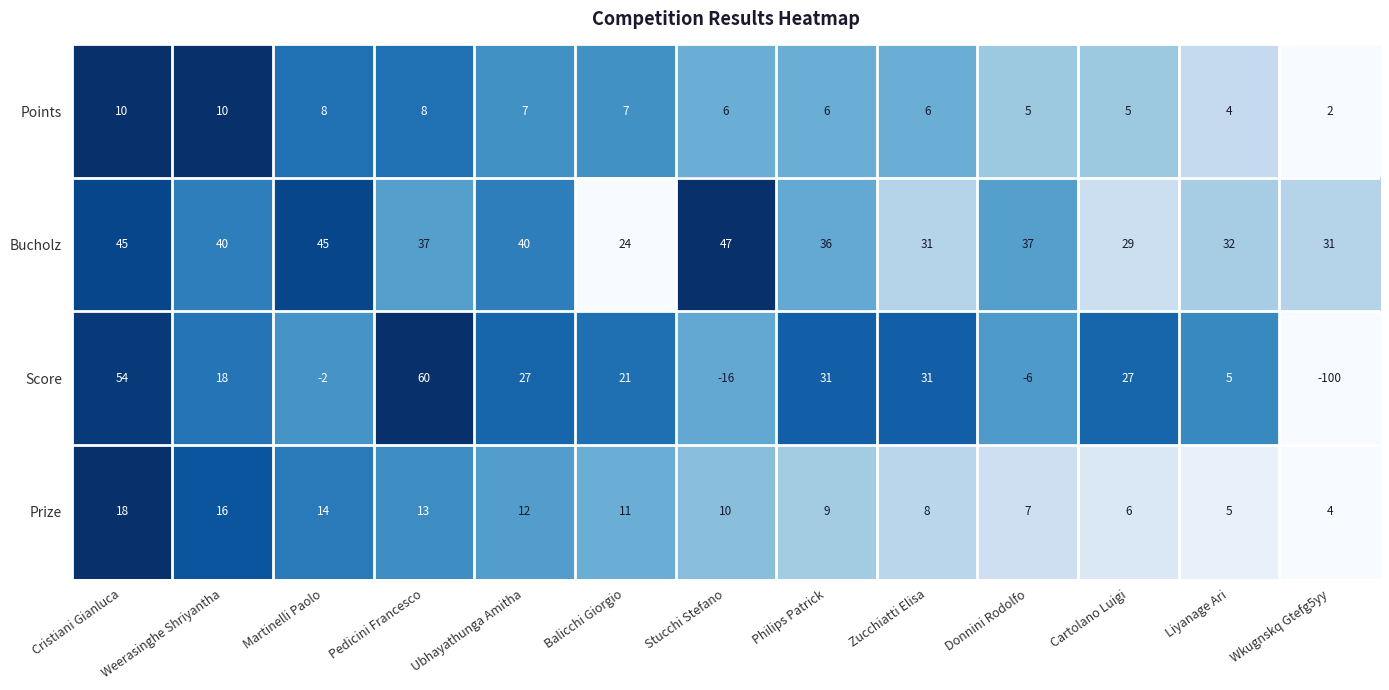

What is the total value across all series at Liyanage Ari?

46